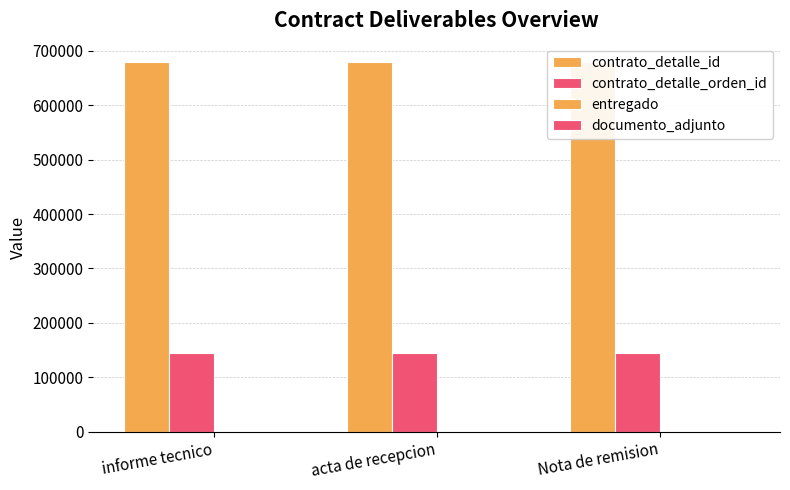

Rank the series at acta de recepcion from lowest to highest value.

entregado, documento_adjunto, contrato_detalle_orden_id, contrato_detalle_id